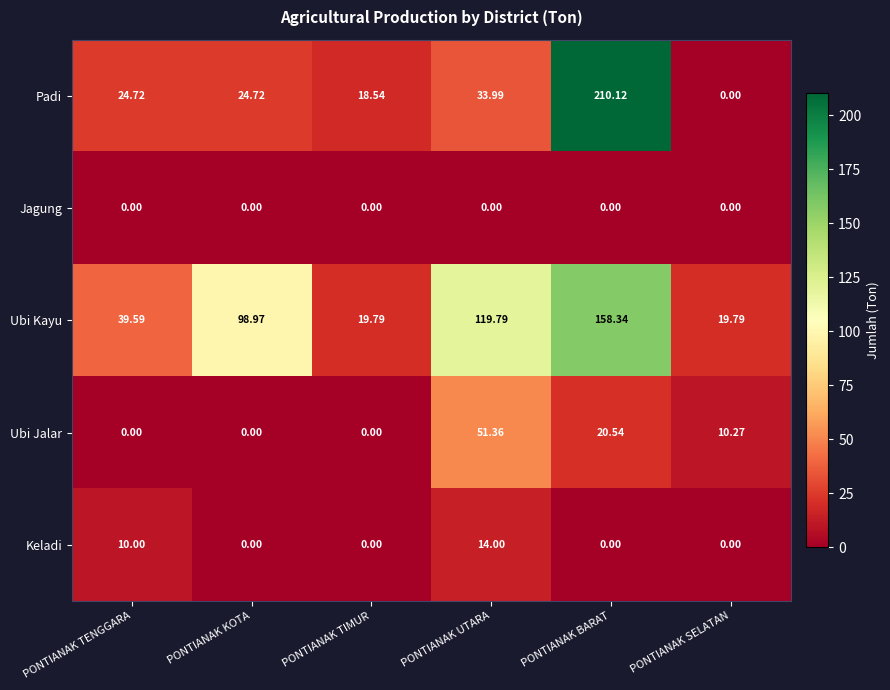

Count the number of data series in this chart.

5